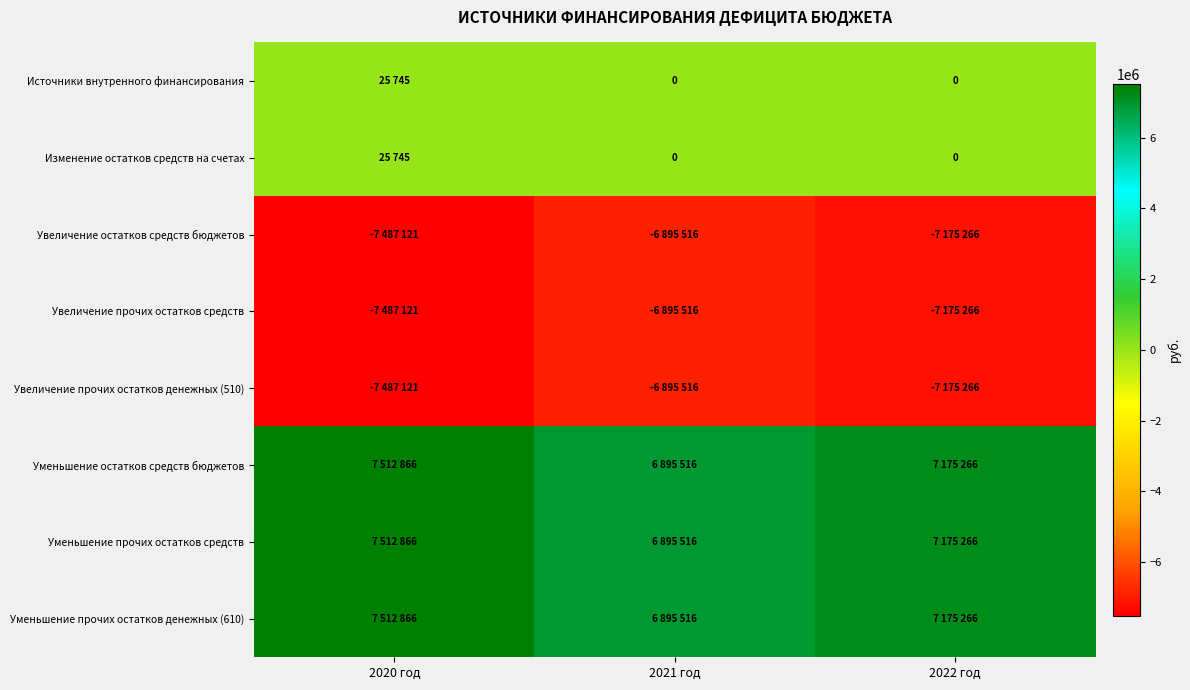

True or false: Увеличение прочих остатков средств has a value of -3526385 at 2021 год.

False